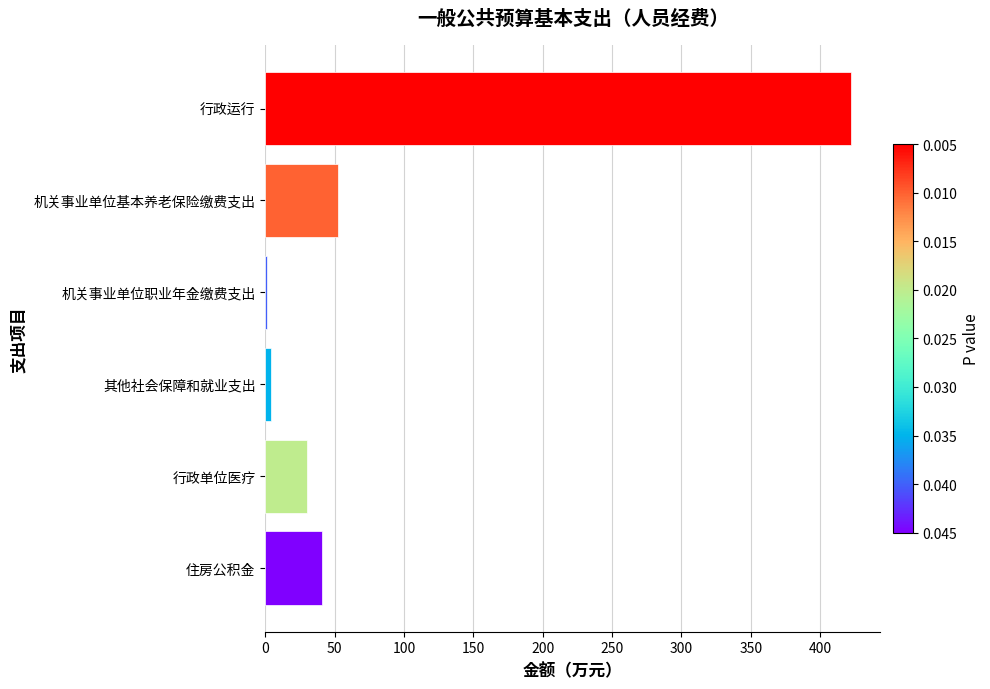

Reading top to bottom, extract all data points from this chart.

422.3	52.7	1.6	4.2	29.9	40.8